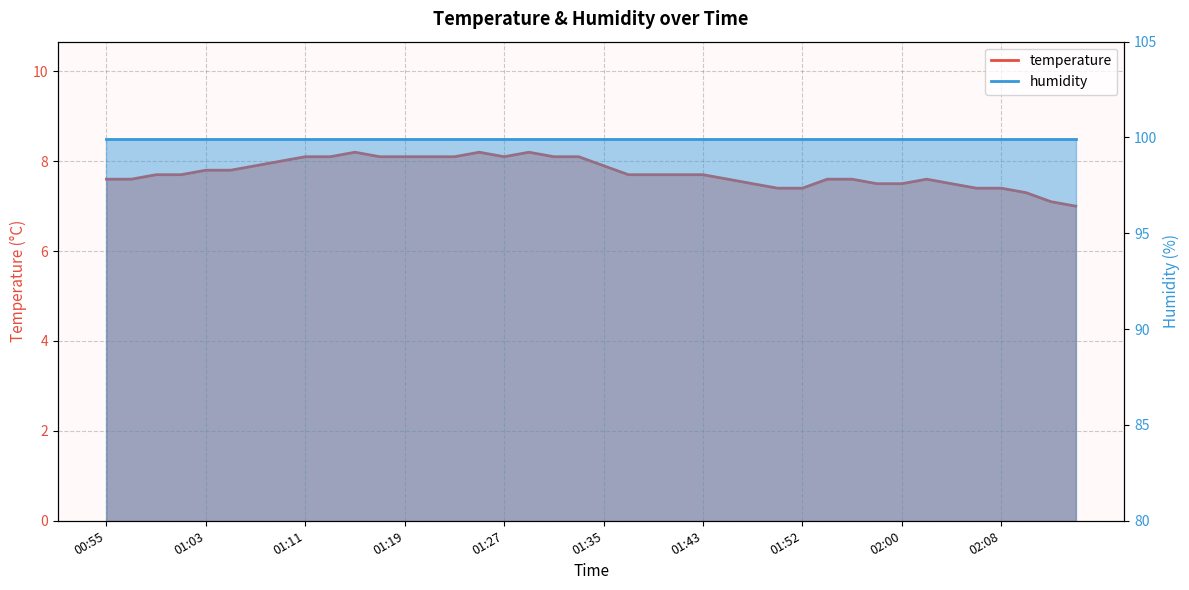

Reading left to right, what are all the values shown in this chart?

00:55=7.6	00:57=7.6	00:59=7.7	01:01=7.7	01:03=7.8	01:05=7.8	01:07=7.9	01:09=8.0	01:11=8.1	01:13=8.1	01:15=8.2	01:17=8.1	01:19=8.1	01:21=8.1	01:23=8.1	01:25=8.2	01:27=8.1	01:29=8.2	01:31=8.1	01:33=8.1	01:35=7.9	01:37=7.7	01:39=7.7	01:41=7.7	01:43=7.7	01:45=7.6	01:47=7.5	01:50=7.4	01:52=7.4	01:54=7.6	01:56=7.6	01:58=7.5	02:00=7.5	02:02=7.6	02:04=7.5	02:06=7.4	02:08=7.4	02:10=7.3	02:12=7.1	02:14=7.0